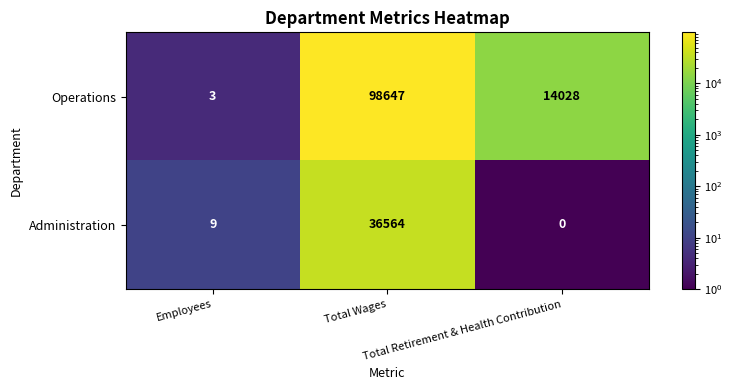

At how many categories does at least one series exceed 14245?

1